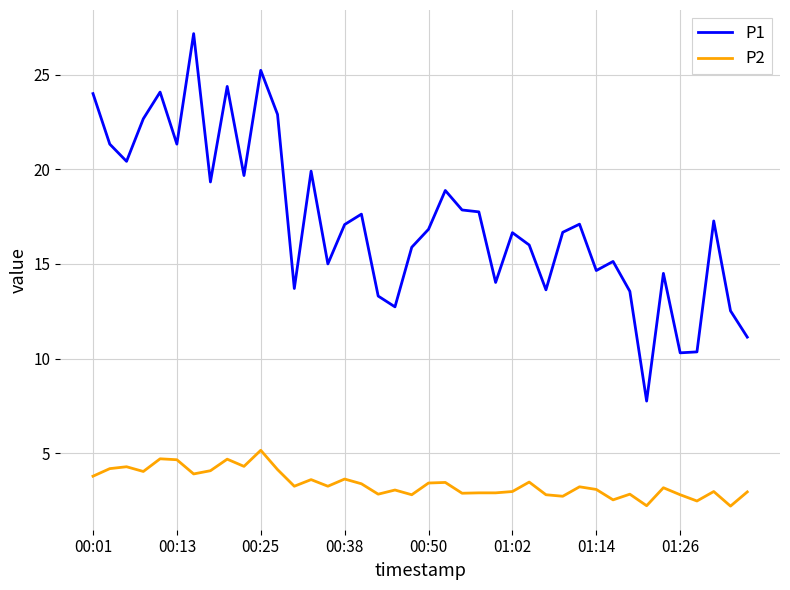

What is the minimum value for P2?

2.2